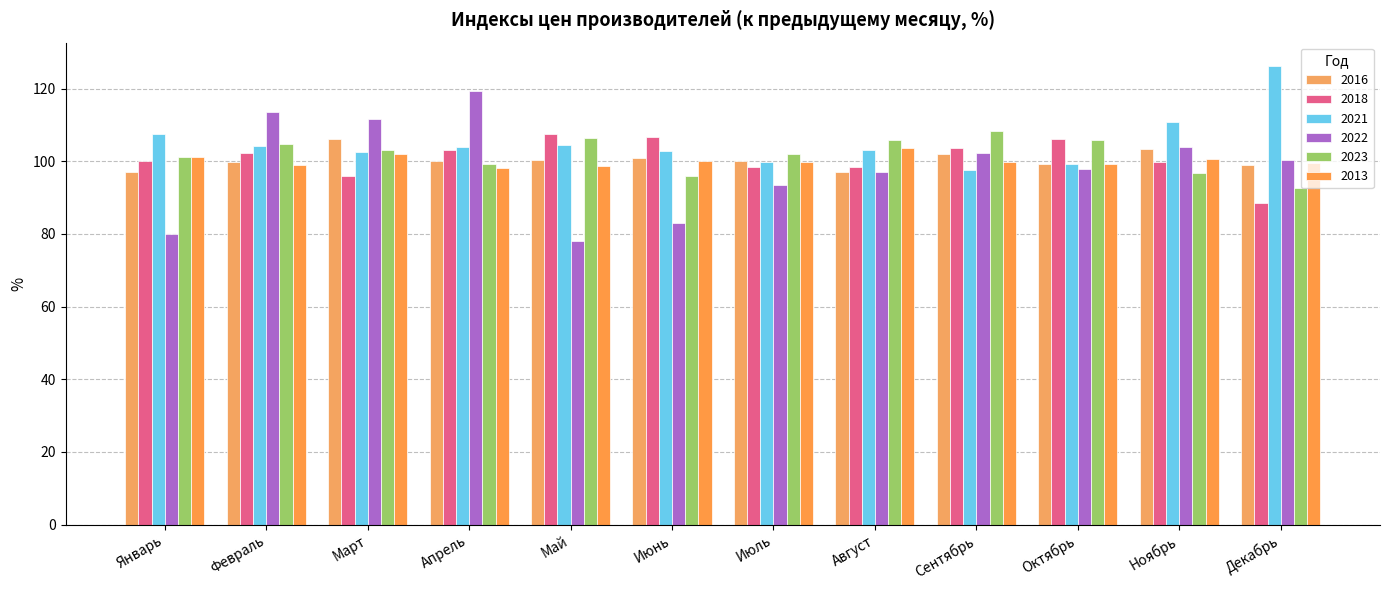

How many values in the 2022 series are below 100?

6